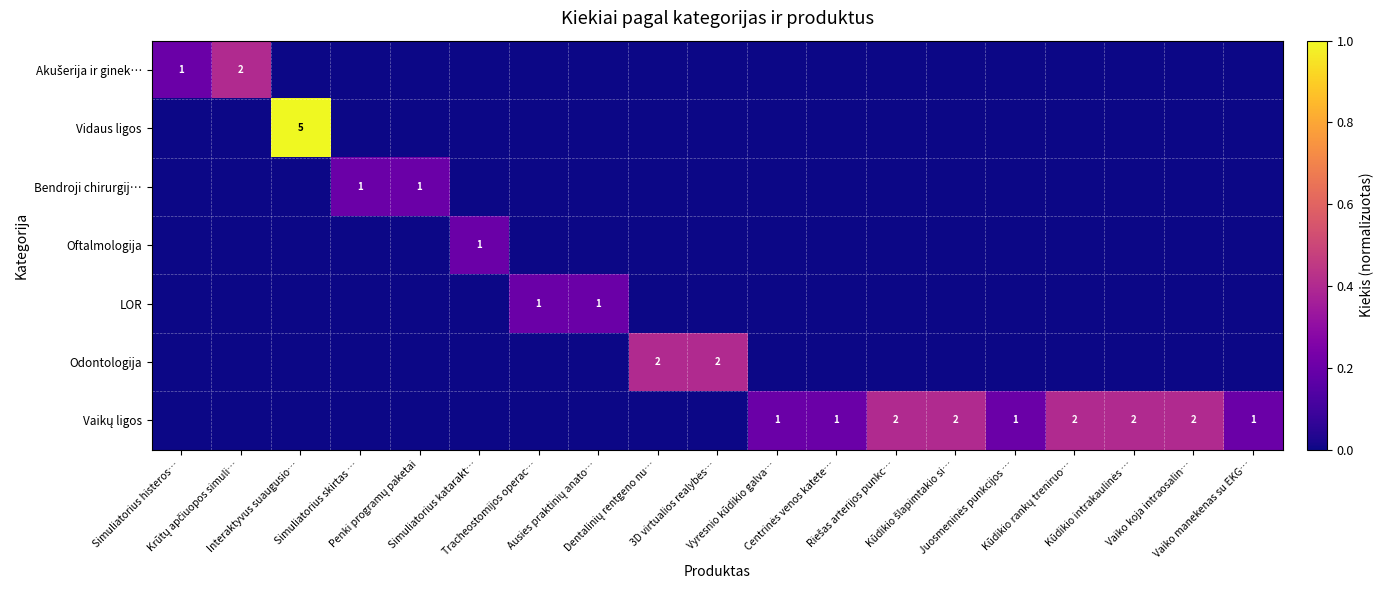

At which category is the sum across all series the highest?

Interaktyvus suaugusio…